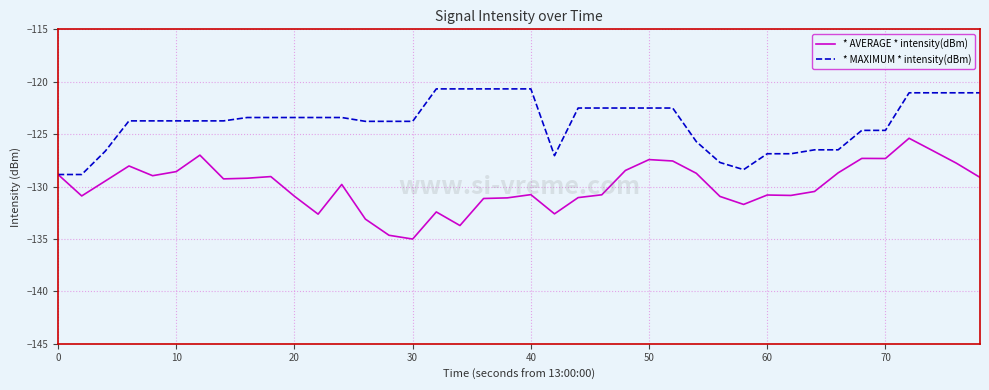

What is the lowest value of the * MAXIMUM * intensity(dBm) series?

-128.9